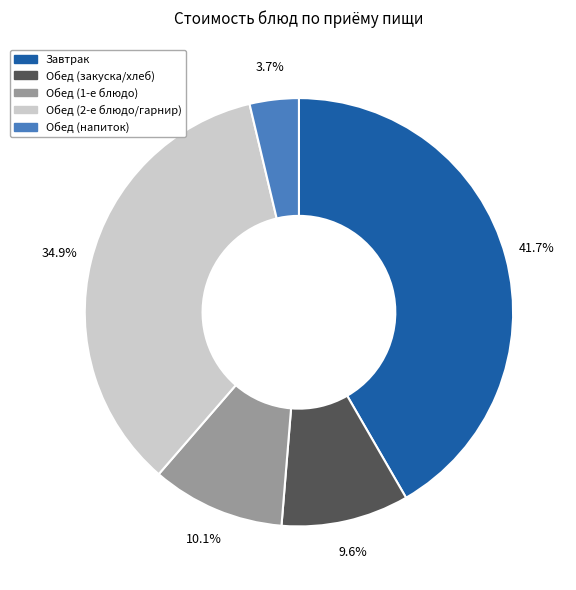

Is there any slice that represents more than half of the pie?

No